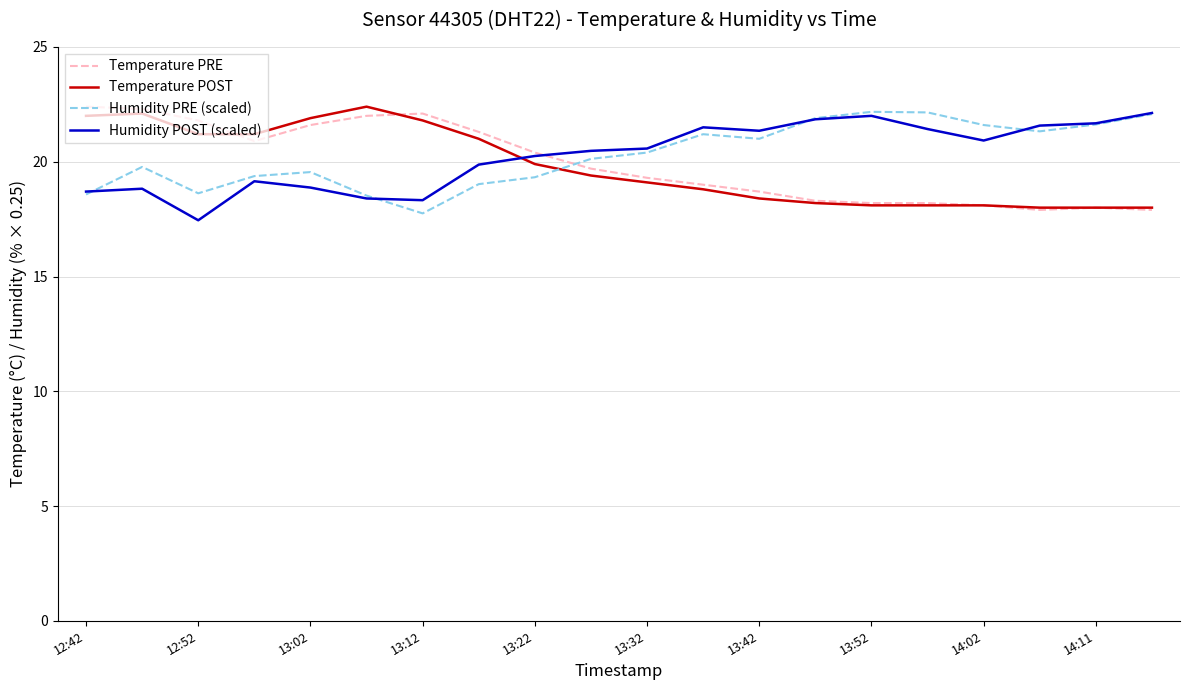

After their last crossing, which series has the higher values: Humidity PRE (scaled) or Temperature PRE?

Humidity PRE (scaled)